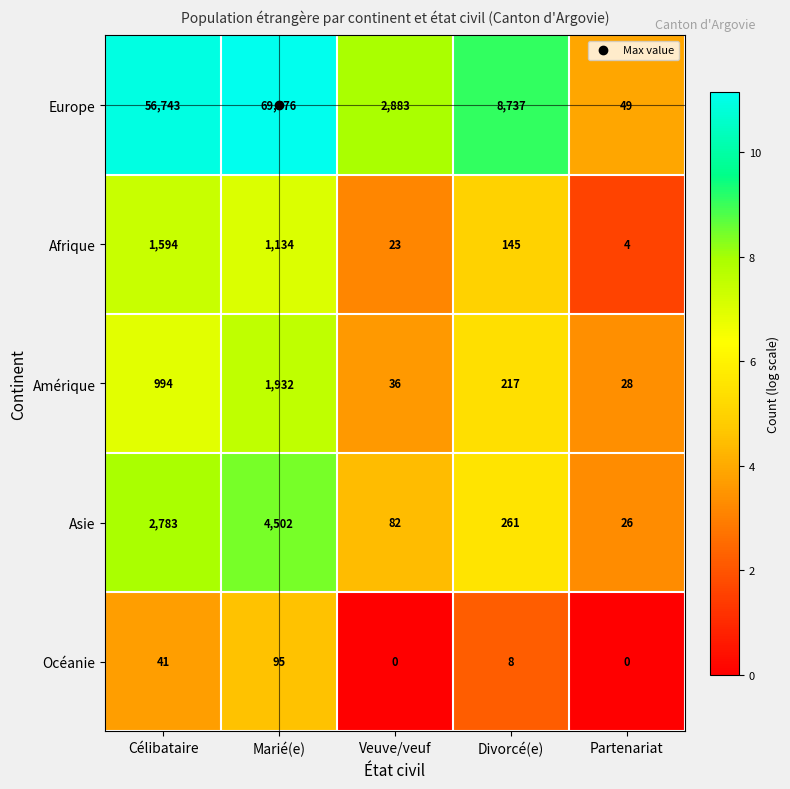

What is the difference between the second highest and second lowest values in the Asie series?

2701